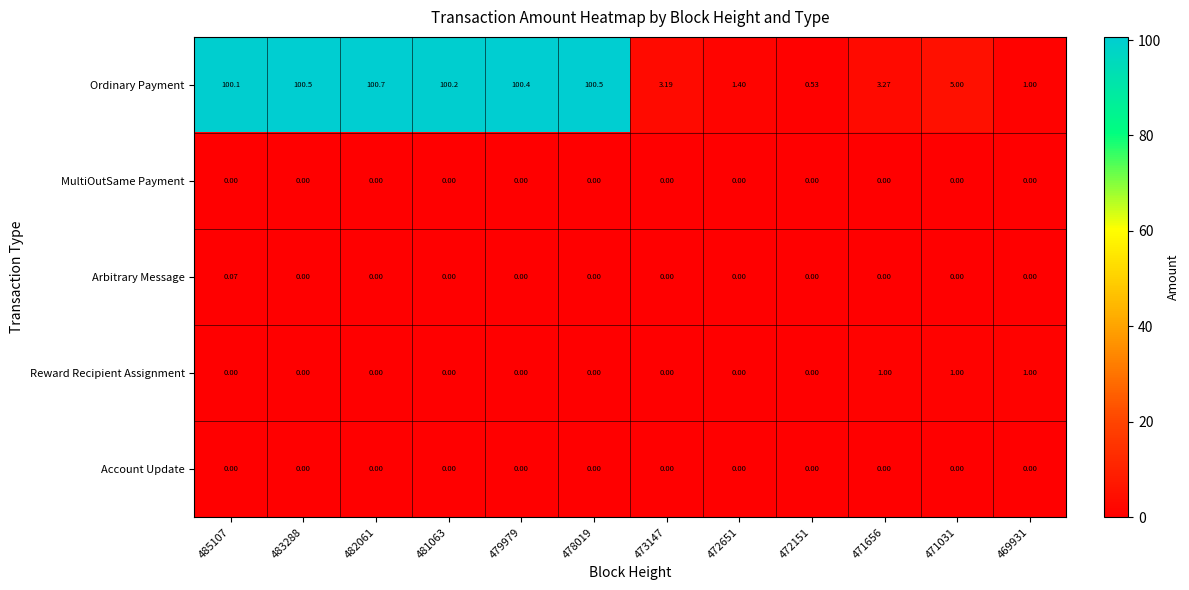

At which category does the chart reach its peak across all series?

482061